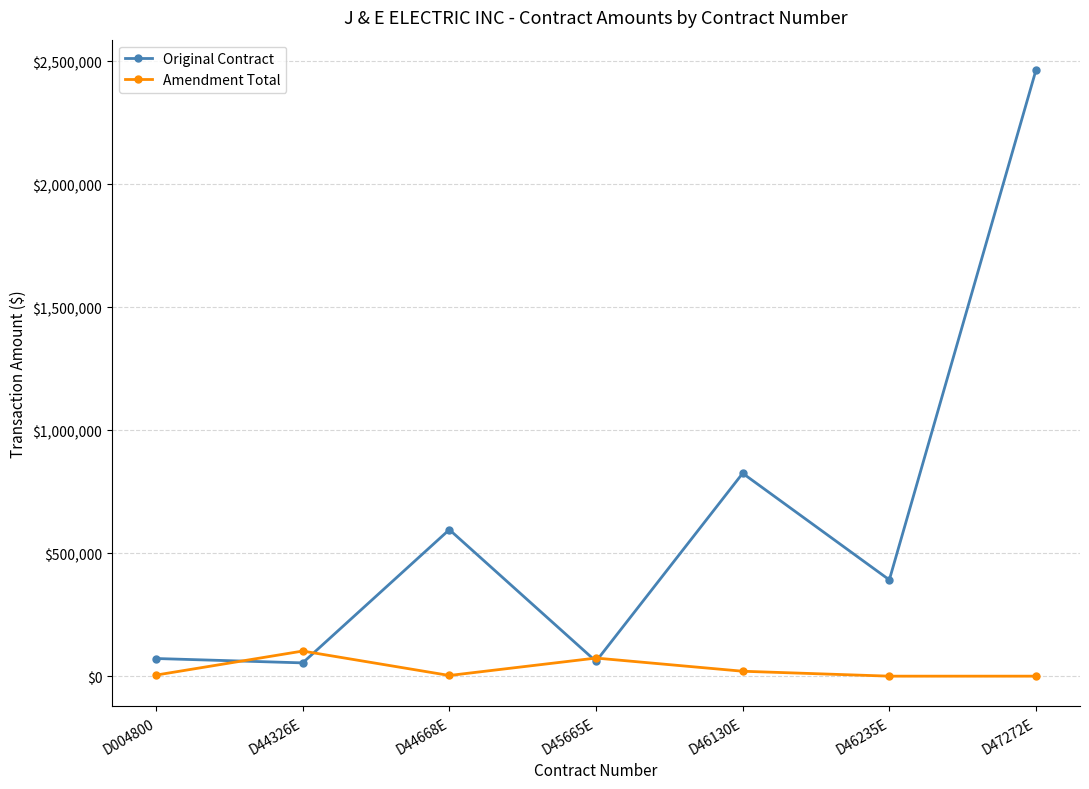

What is the label of the 4th point from the right?

D45665E